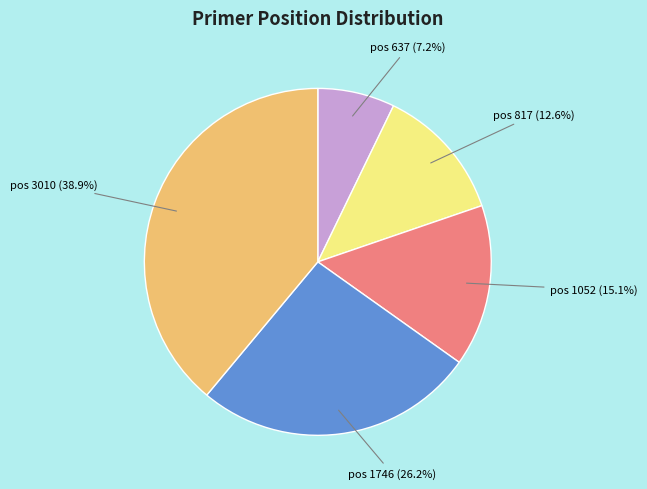

To the nearest percent, what is the average slice percentage?

20%